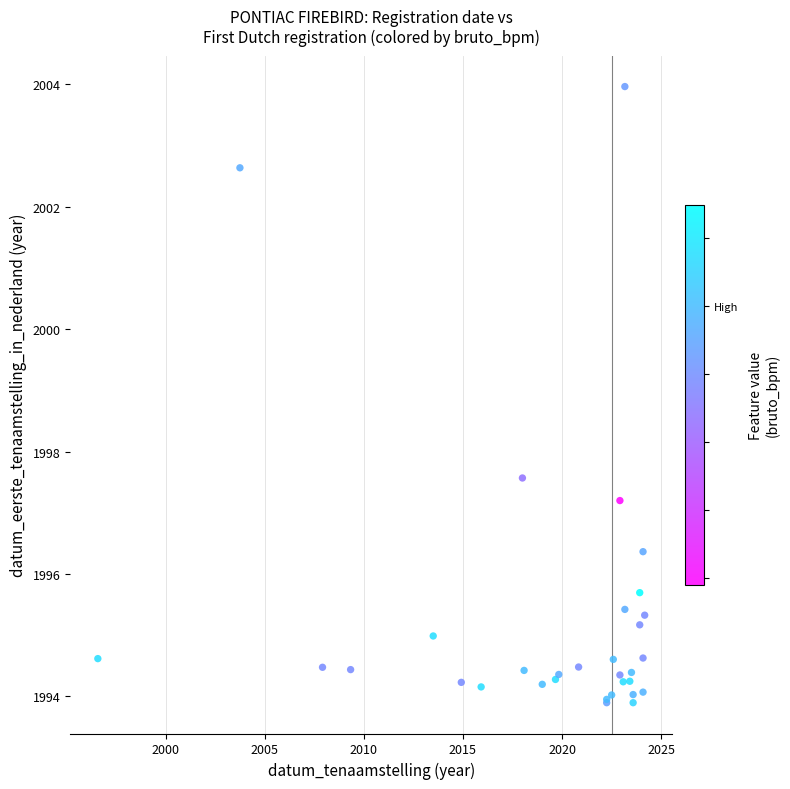

What Y value in the scatter plot is closest to 1998?

1997.6